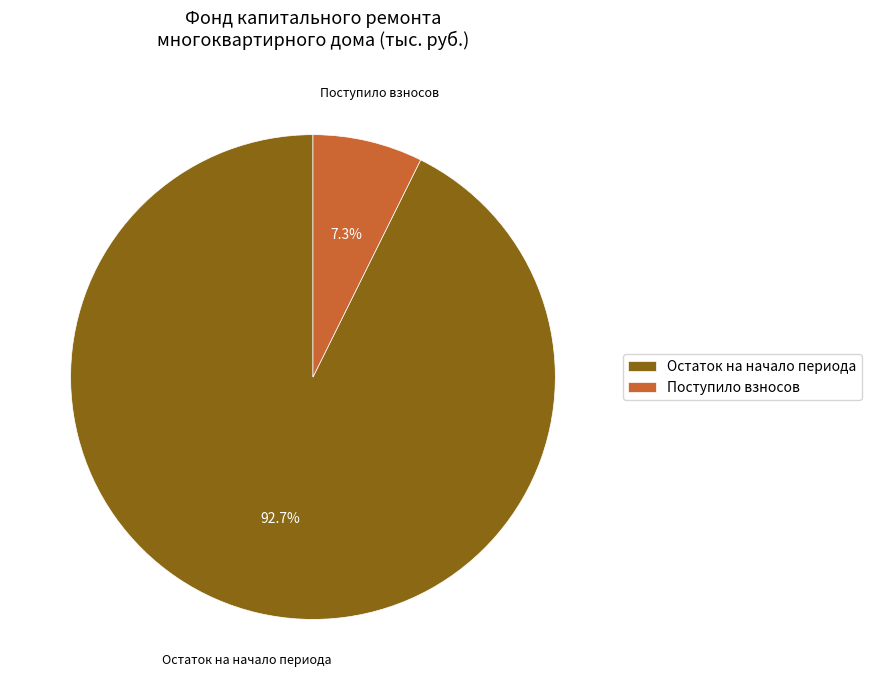

Which category accounts for the majority?

Остаток на начало периода